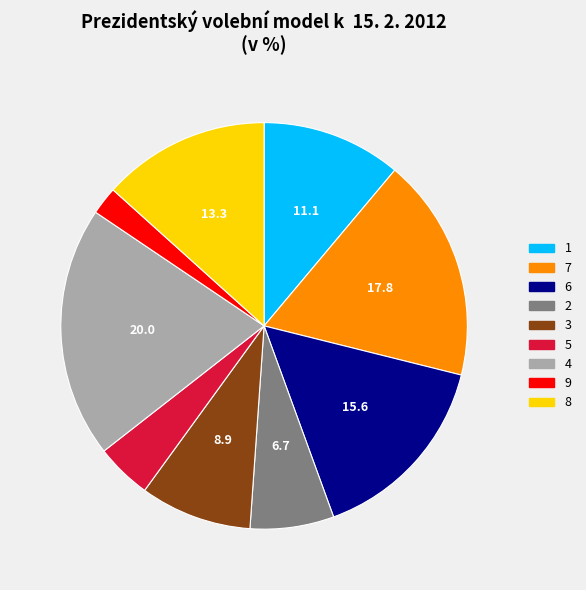

What is the ratio of the value at 2 to the value at 7?

0.4